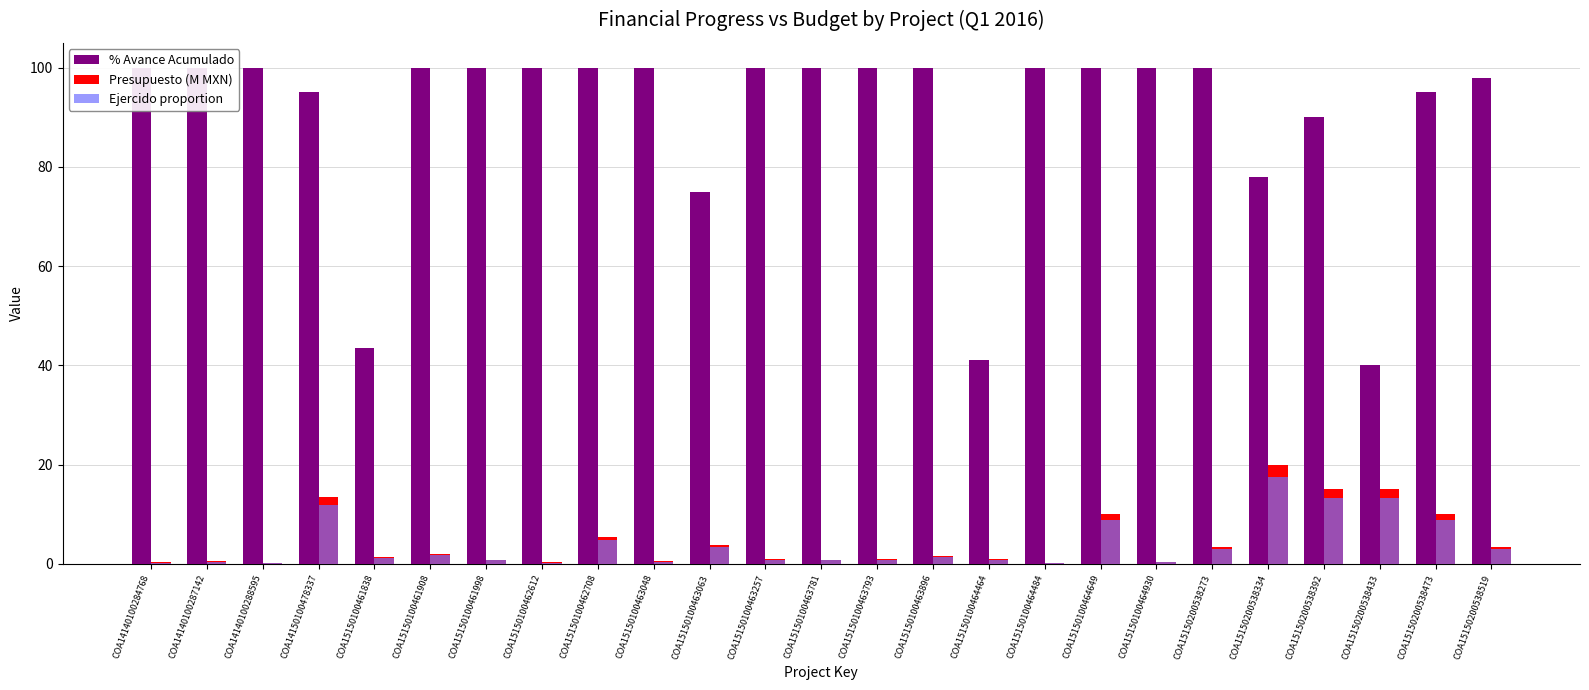

Does the chart contain any negative values?

No